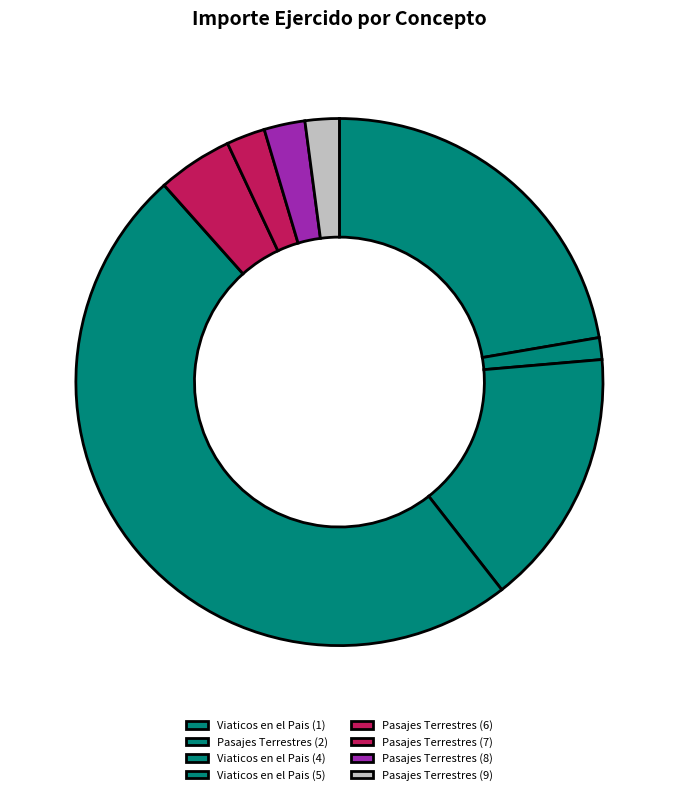

What is the smallest slice in the pie chart?

Pasajes Terrestres (2)